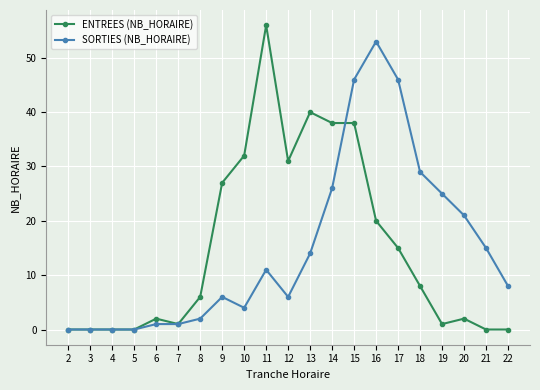

Reading left to right, list all the values displayed in this chart.

ENTREES (NB_HORAIRE): 0	0	0	0	2	1	6	27	32	56	31	40	38	38	20	15	8	1	2	0	0
SORTIES (NB_HORAIRE): 0	0	0	0	1	1	2	6	4	11	6	14	26	46	53	46	29	25	21	15	8